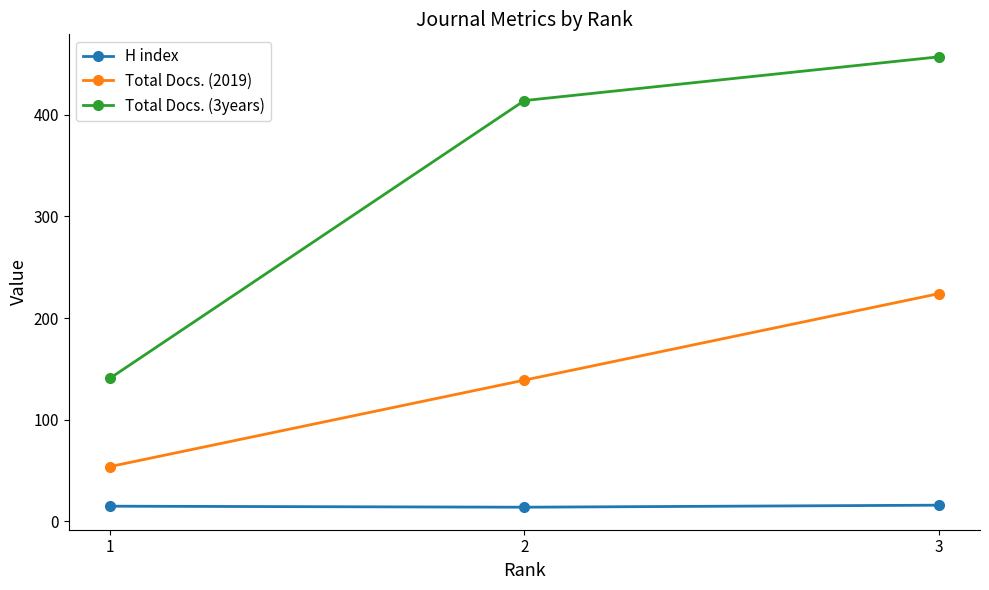

True or false: Total Docs. (2019) has a value of 54 at 1.

True